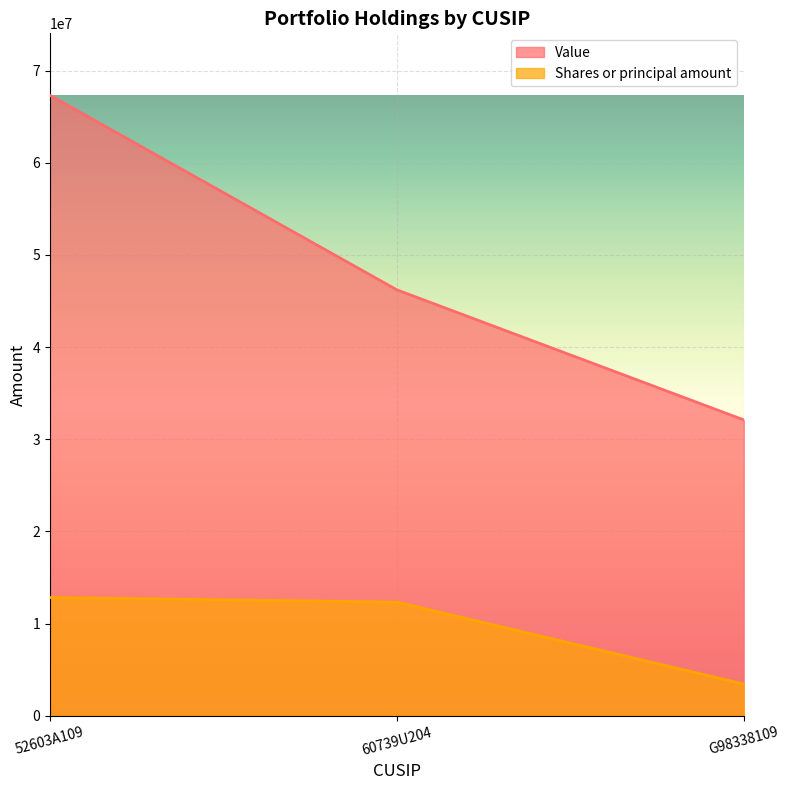

What are all the series names shown in the legend?

Value, Shares or principal amount